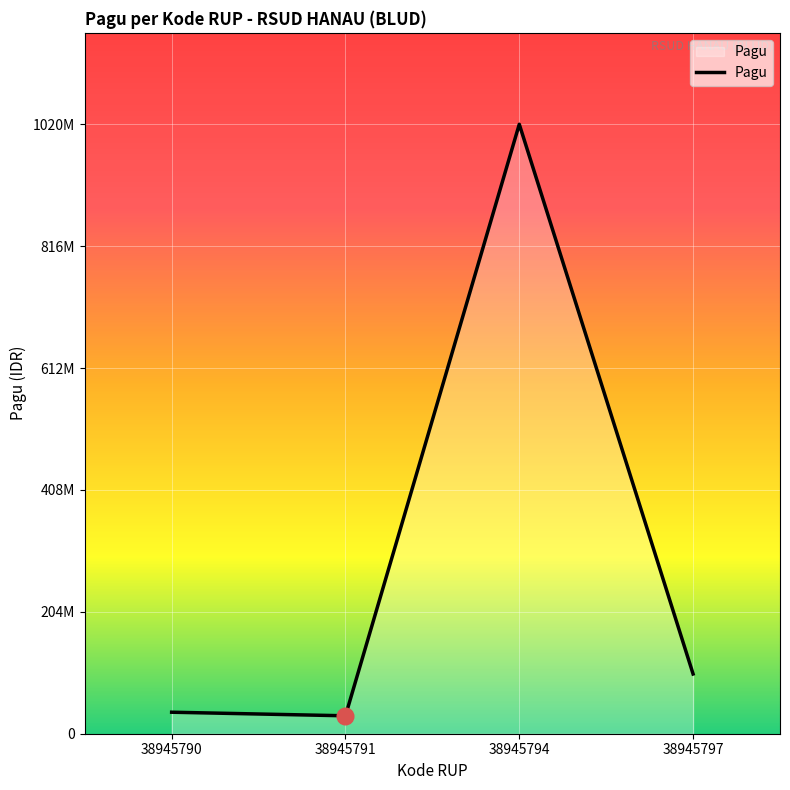

Reading right to left, transcribe all the data shown in this chart.

100000000	1020000000	30000000	36000000